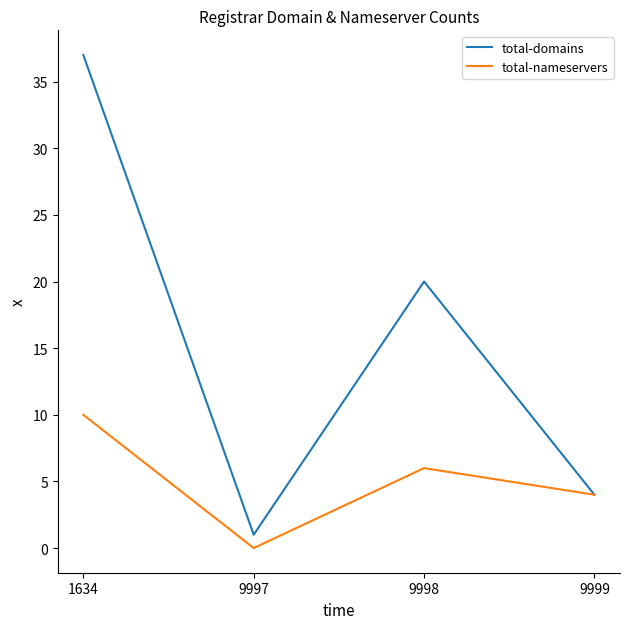

The value of total-nameservers at 9997 is -5. True or false?

False